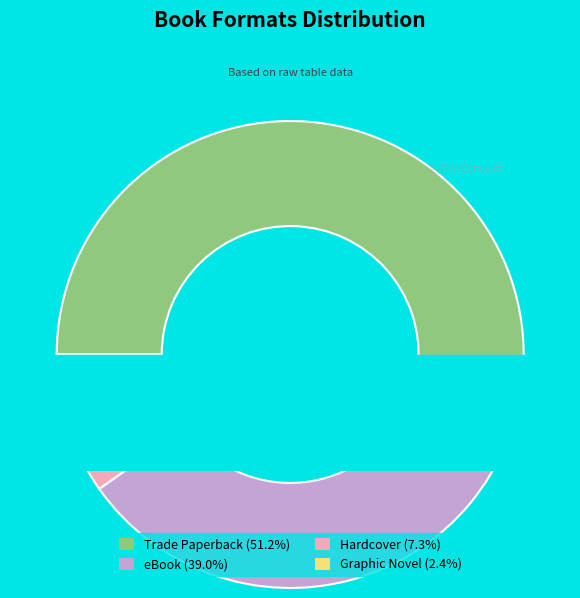

The Trade Paperback slice represents 39% of the pie. True or false?

False